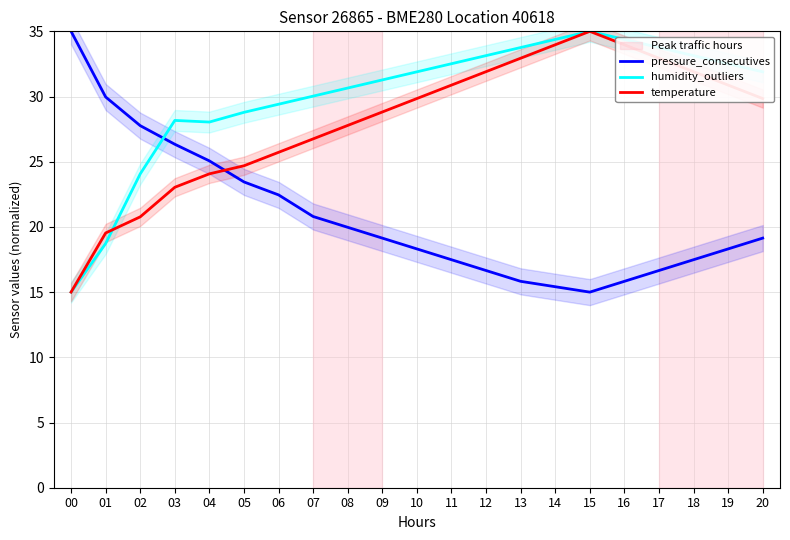

How many data points in humidity_outliers are above 31?

12